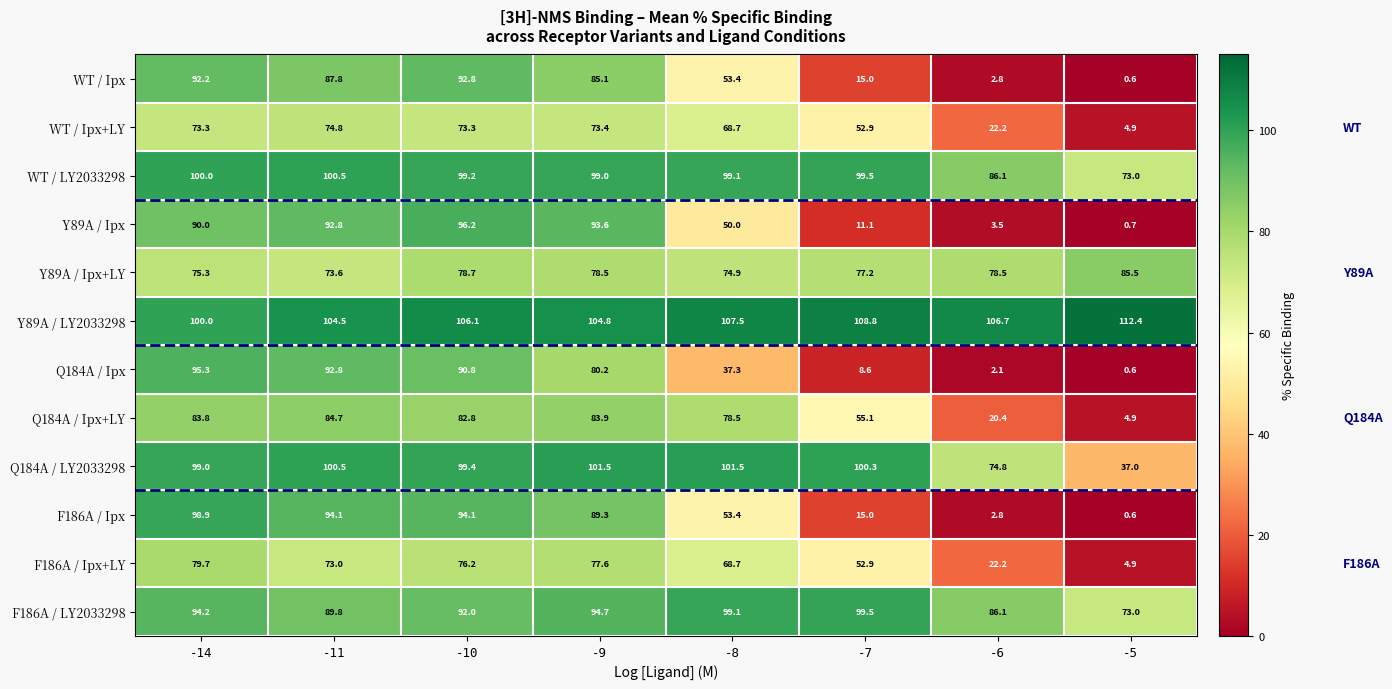

Where does the Y89A / Ipx+LY series first go above 78?

-10